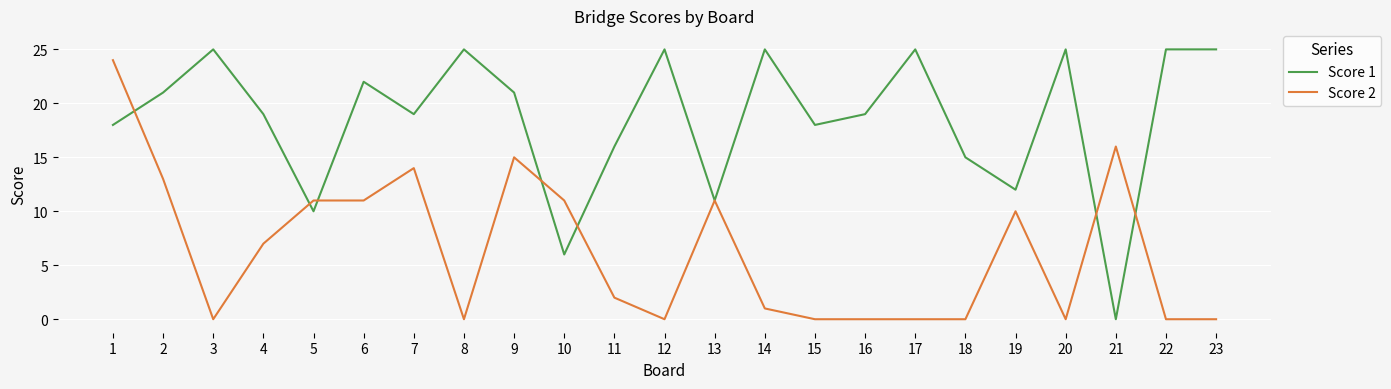

How many values in the Score 2 series are below 2?

11